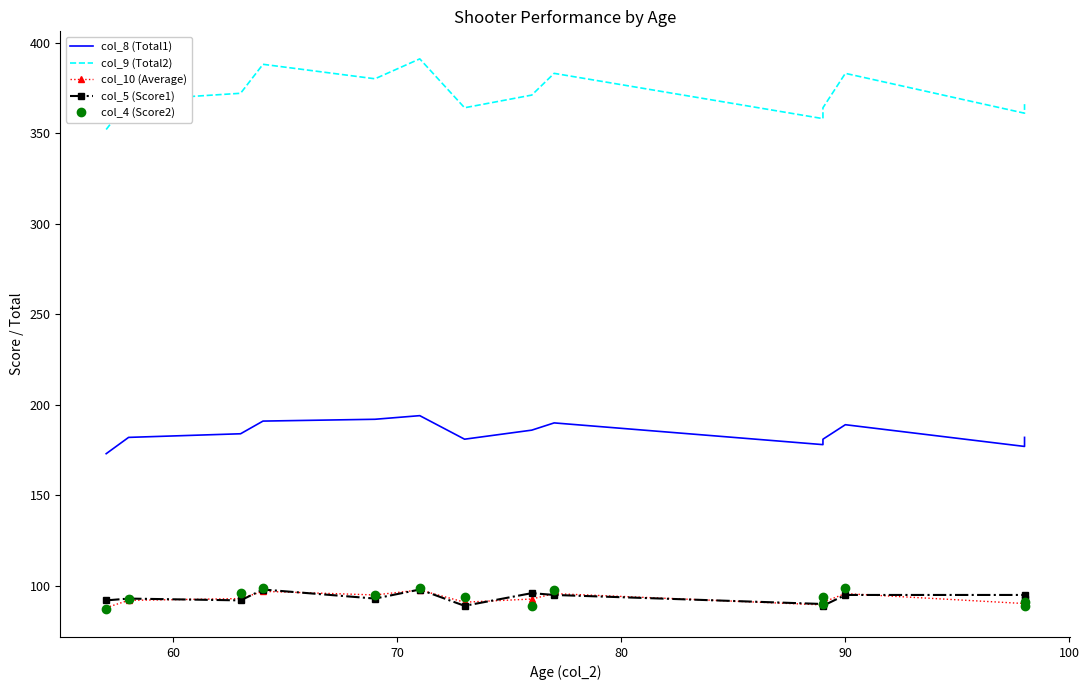

True or false: col_8 (Total1) and col_9 (Total2) cross at least once.

False